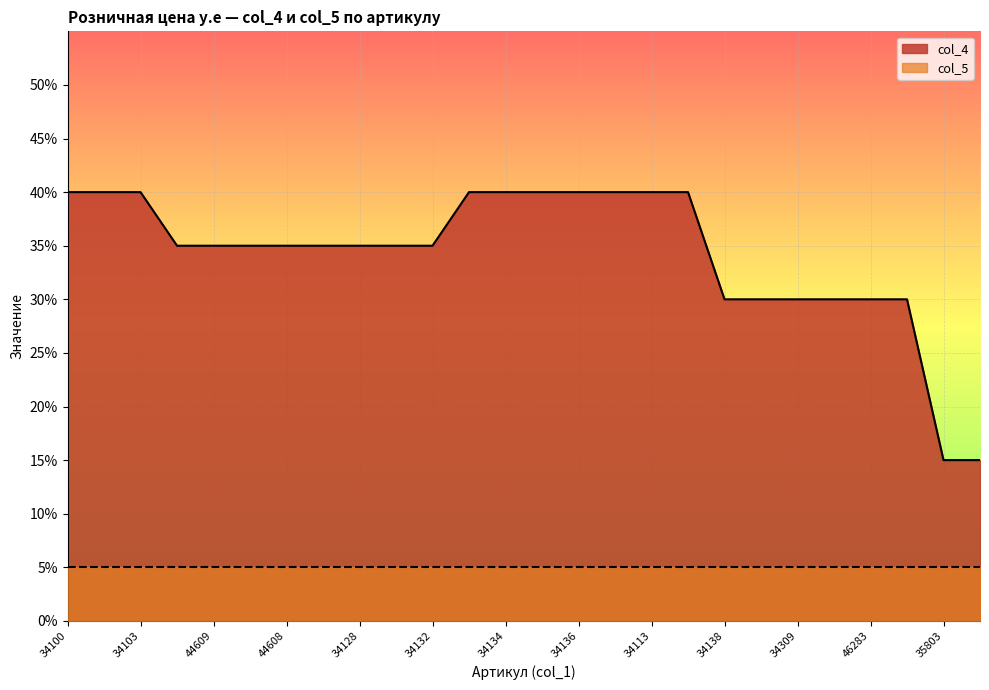

Read the value at 34309.

0.3